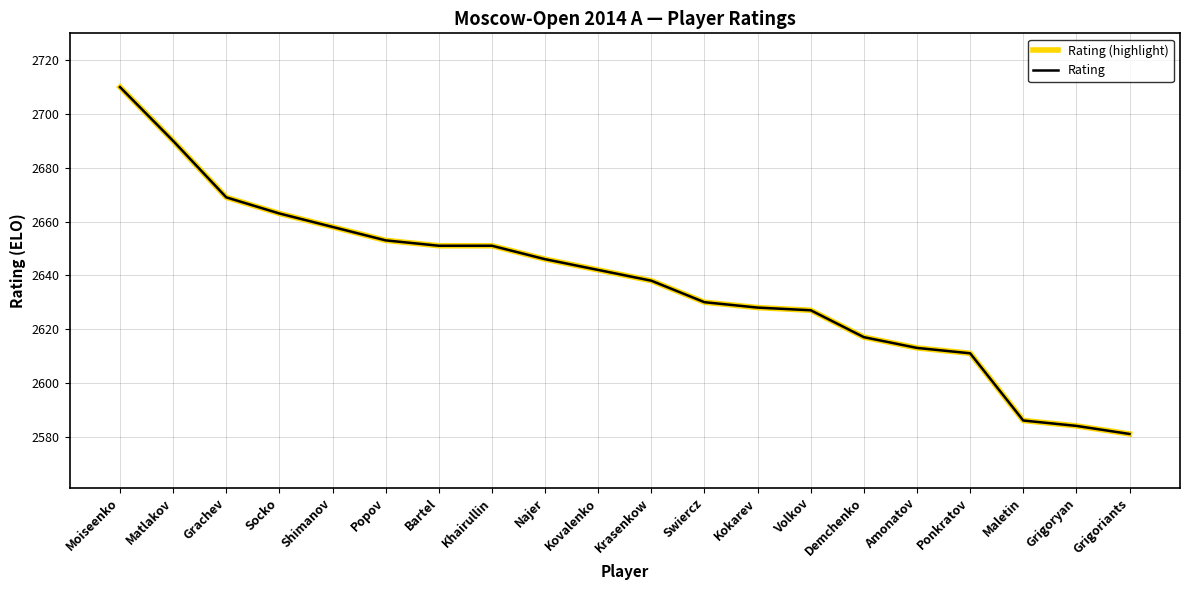

Is the value of Rating (highlight) at Shimanov greater than the value of Rating at Krasenkow?

Yes